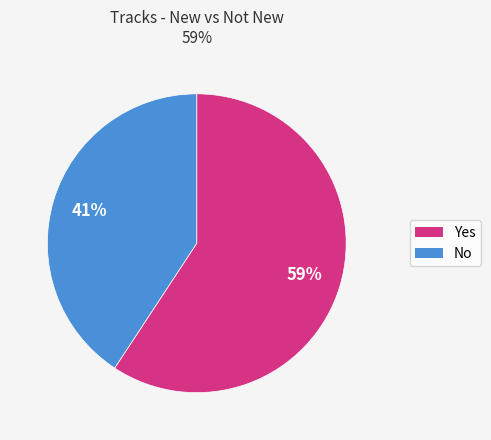

What is the ratio of the value at No to the value at Yes?

0.7